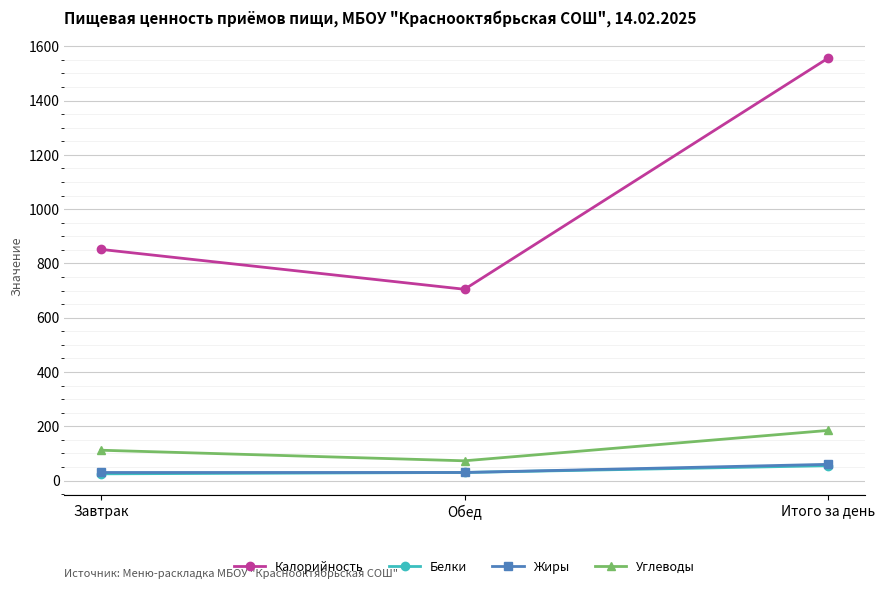

True or false: Калорийность has a value of 1557 at Итого за день.

True